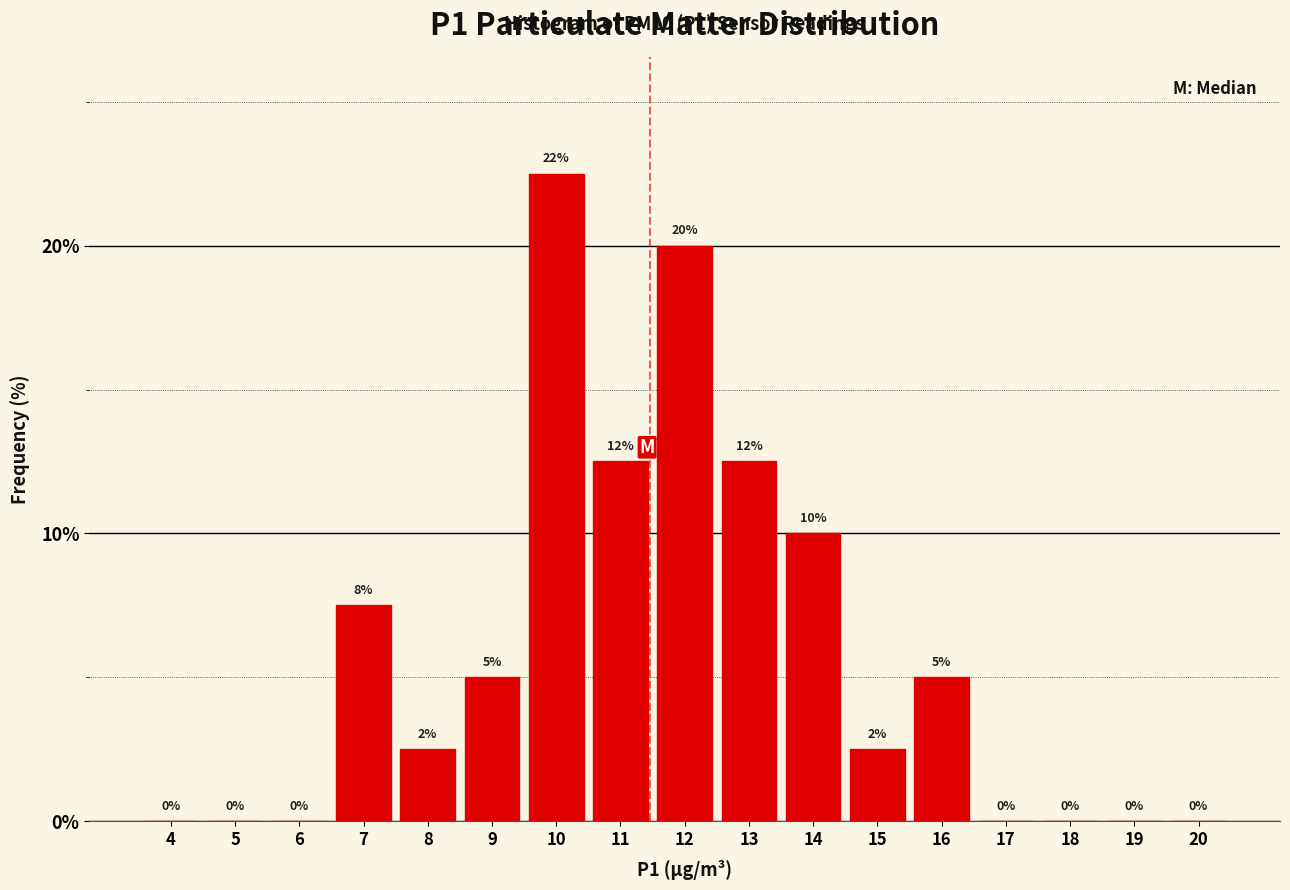

How many values are between 0 and 10?

13